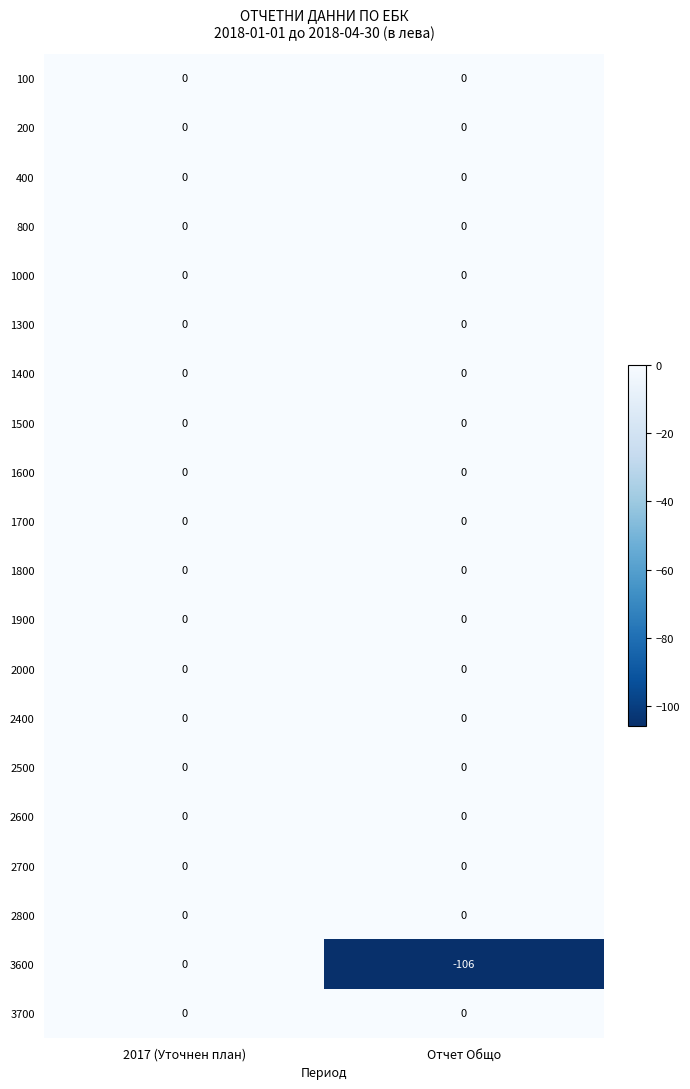

At which category does the chart reach its minimum across all series?

Отчет Общо